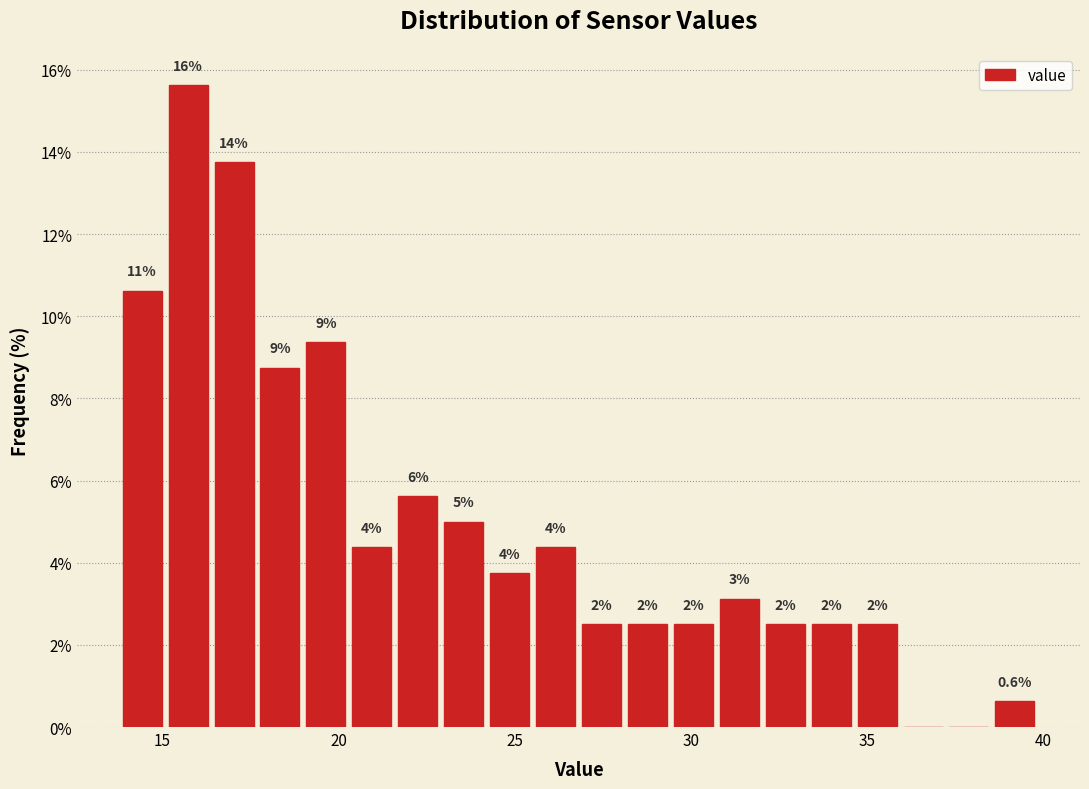

Around what value on the x-axis is the tallest bar? Give the approximate position of its centre, as read against the axis.

15.5